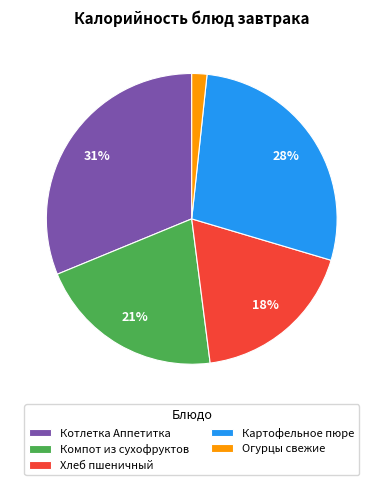

The Котлетка Аппетитка slice represents 19% of the pie. True or false?

False